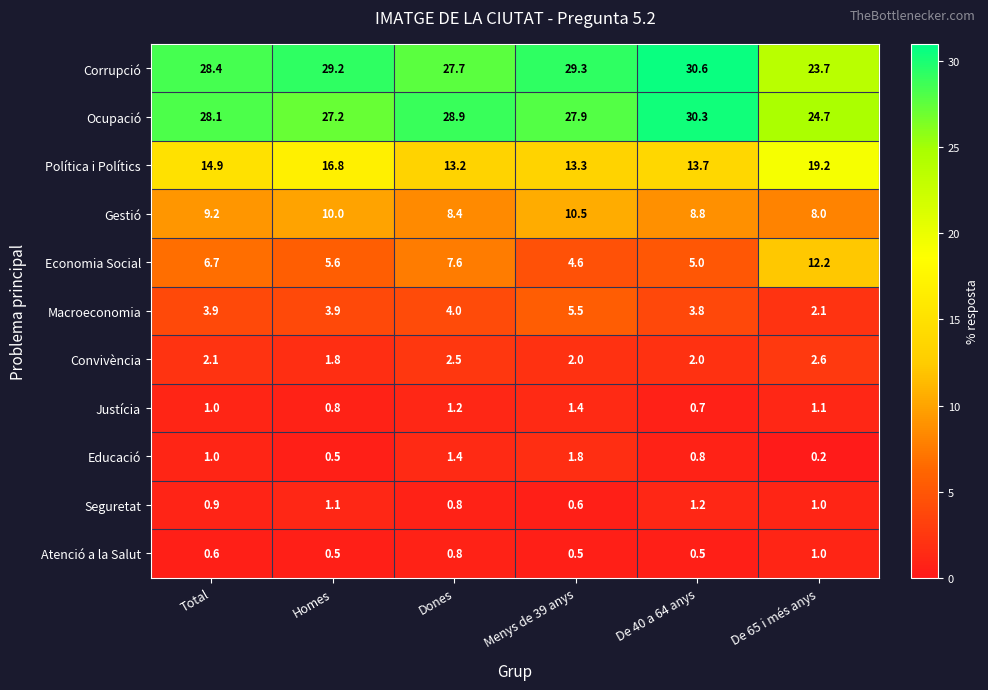

How many data points does each series have?

6